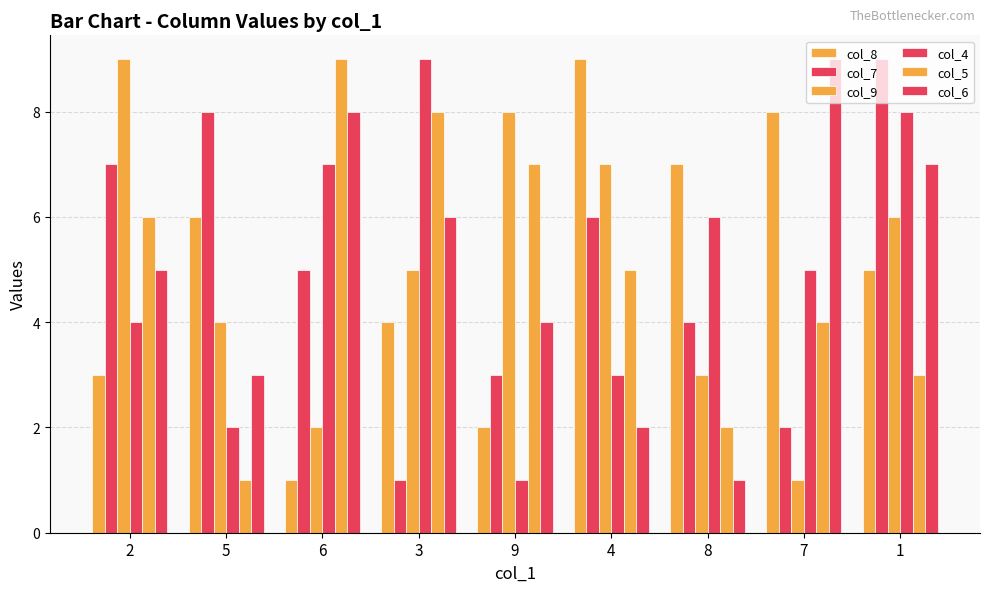

Reading right to left, what are all the values shown in this chart?

col_8: 1=5	7=8	8=7	4=9	9=2	3=4	6=1	5=6	2=3
col_7: 1=9	7=2	8=4	4=6	9=3	3=1	6=5	5=8	2=7
col_9: 1=6	7=1	8=3	4=7	9=8	3=5	6=2	5=4	2=9
col_4: 1=8	7=5	8=6	4=3	9=1	3=9	6=7	5=2	2=4
col_5: 1=3	7=4	8=2	4=5	9=7	3=8	6=9	5=1	2=6
col_6: 1=7	7=9	8=1	4=2	9=4	3=6	6=8	5=3	2=5